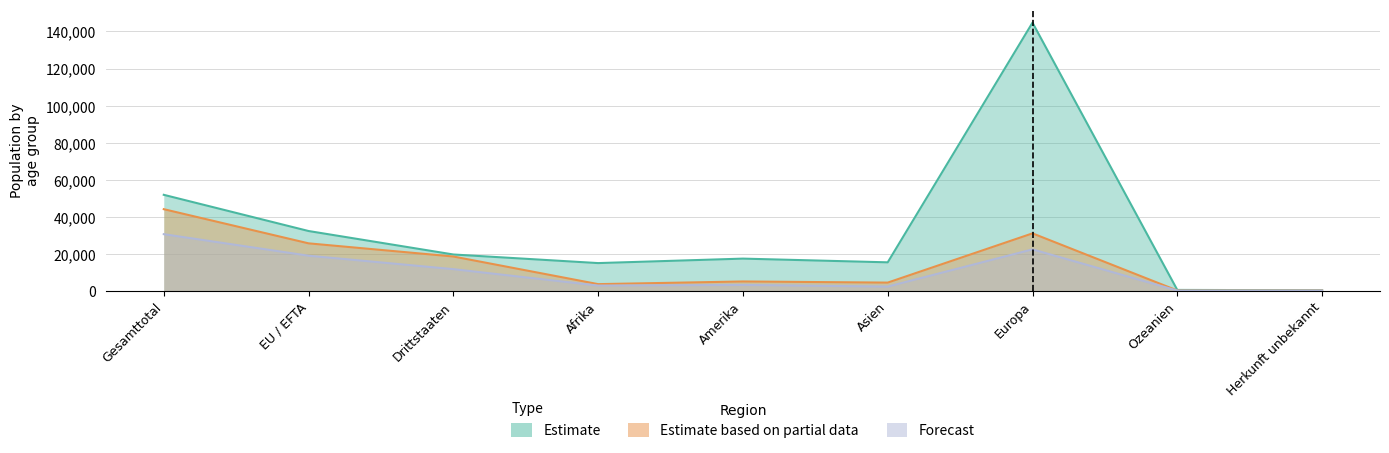

Does the chart have visible grid lines?

Yes